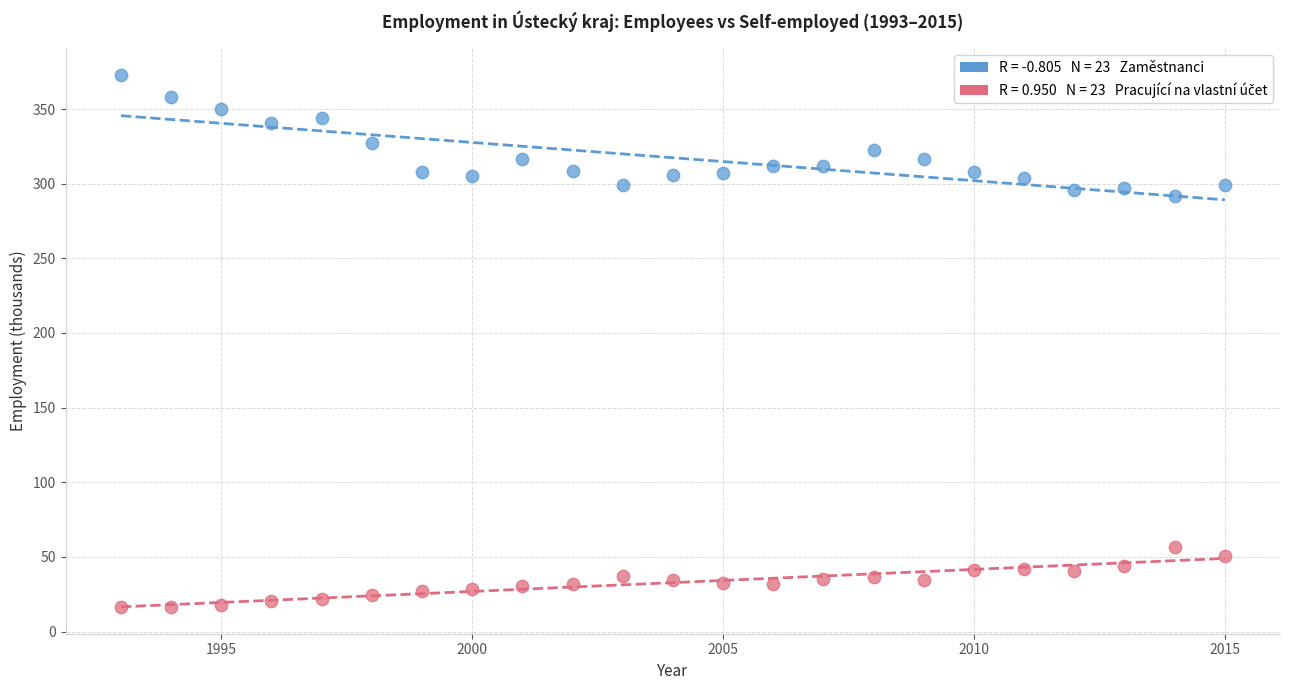

Across all data points, what is the range of X values (max minus min)?

22.0